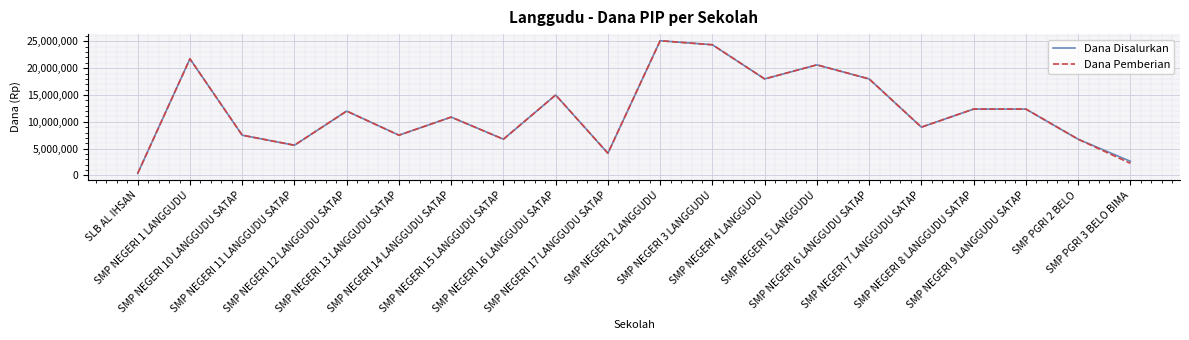

Reading left to right, what are all the values shown in this chart?

Dana Disalurkan: 375000	21750000	7500000	5625000	12000000	7500000	10875000	6750000	15000000	4125000	25125000	24375000	18000000	20625000	18000000	9000000	12375000	12375000	6750000	2625000
Dana Pemberian: 375000	21750000	7500000	5625000	12000000	7500000	10875000	6750000	15000000	4125000	25125000	24375000	18000000	20625000	18000000	9000000	12375000	12375000	6750000	2250000